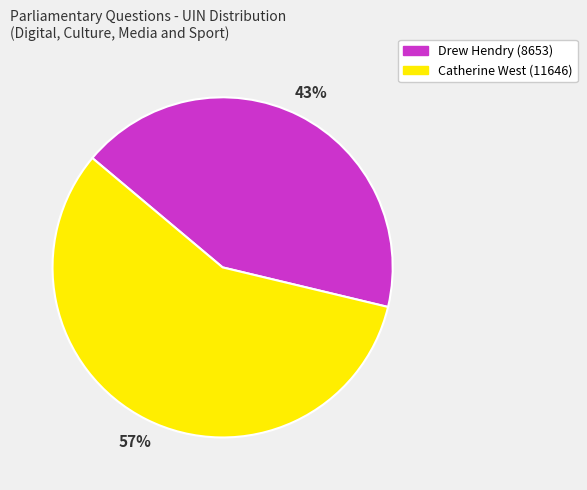

Is it true that Drew Hendry (8653) is 43% of the pie?

True